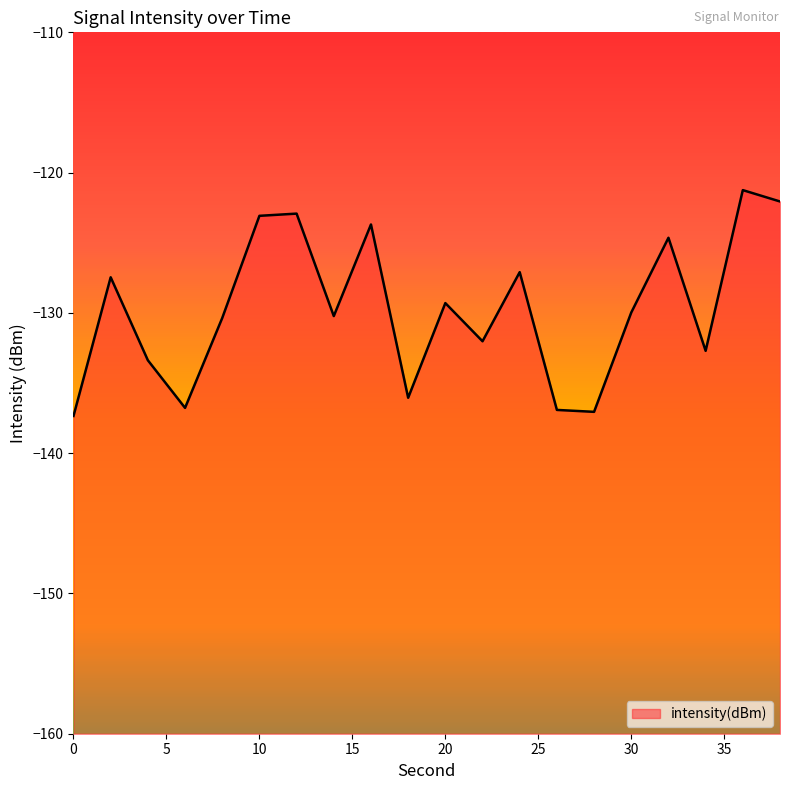

What is the value of the 12th point from the left?

-132.0